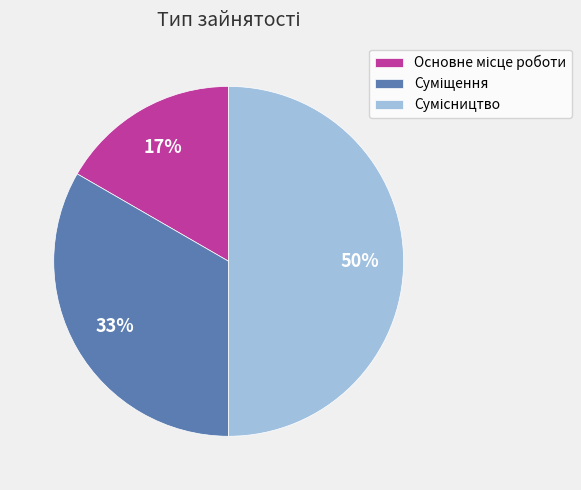

To the nearest percent, what is the difference between the largest and smallest slice percentages?

33%